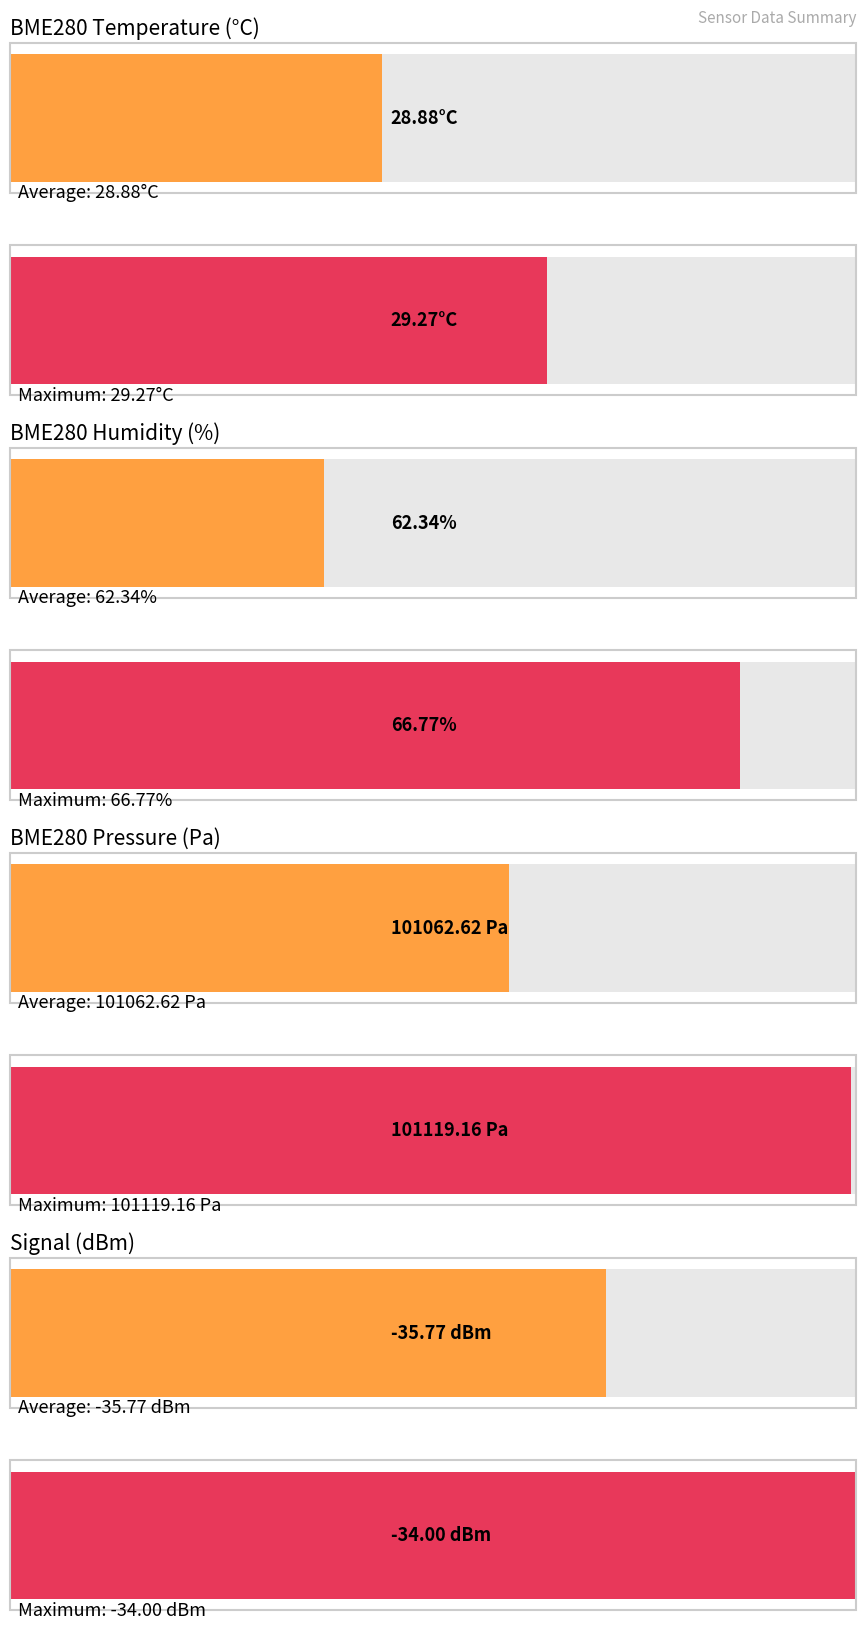

Which has a higher value, BME280_humidity Max or BME280_pressure Avg?

BME280_pressure Avg